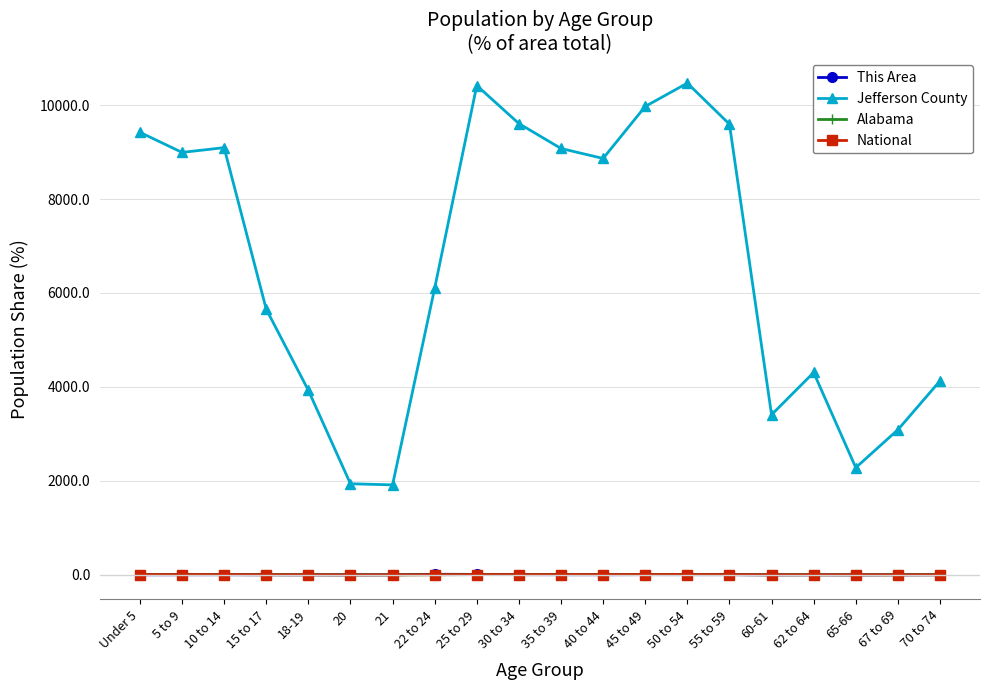

In This Area, how many points are lower than both neighbors (excluding endpoints)?

5